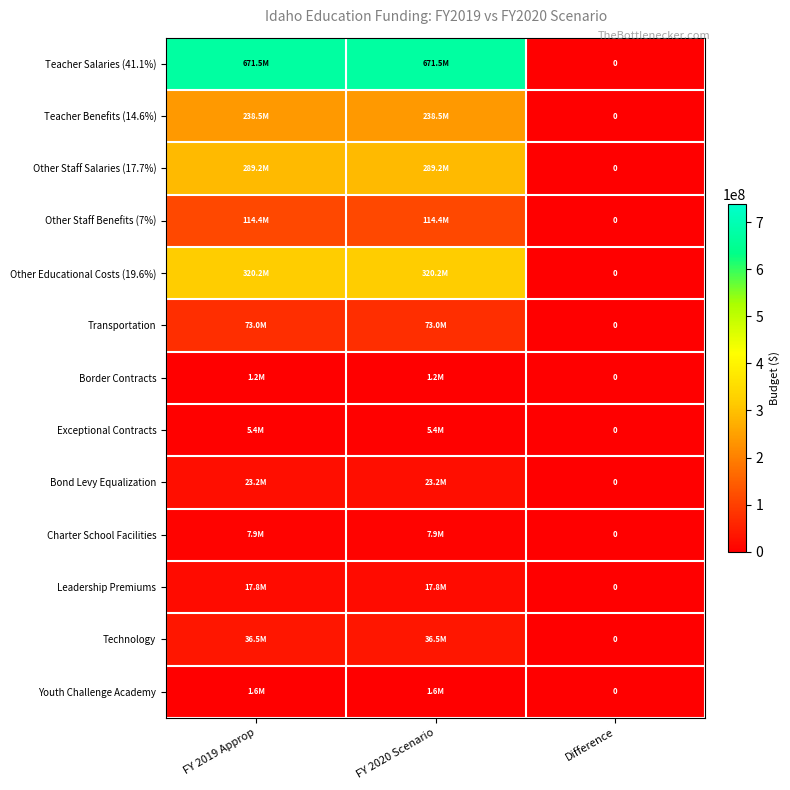

How many categories are shown in the chart?

3